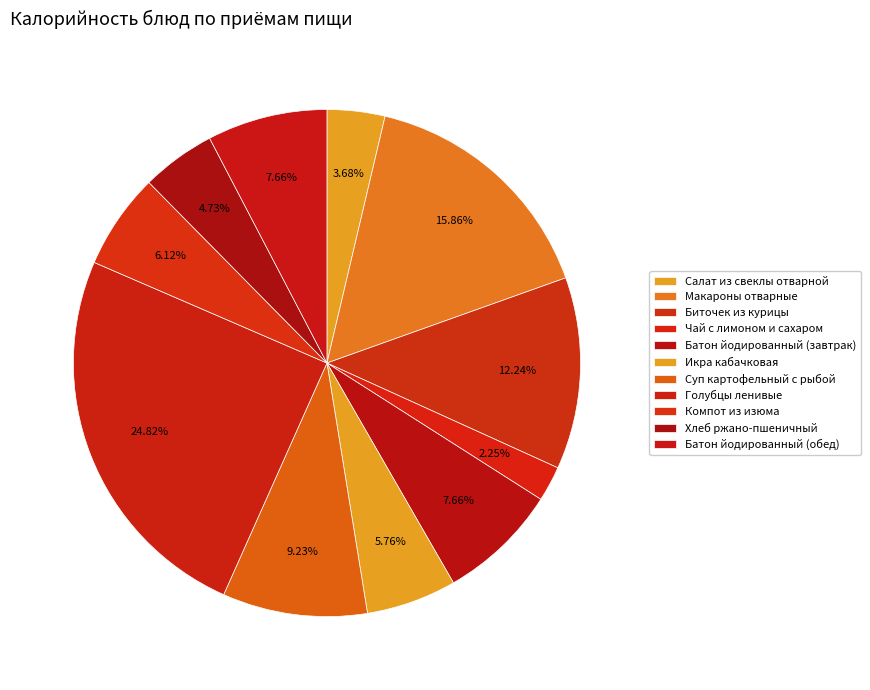

How many segments does this pie chart have?

11